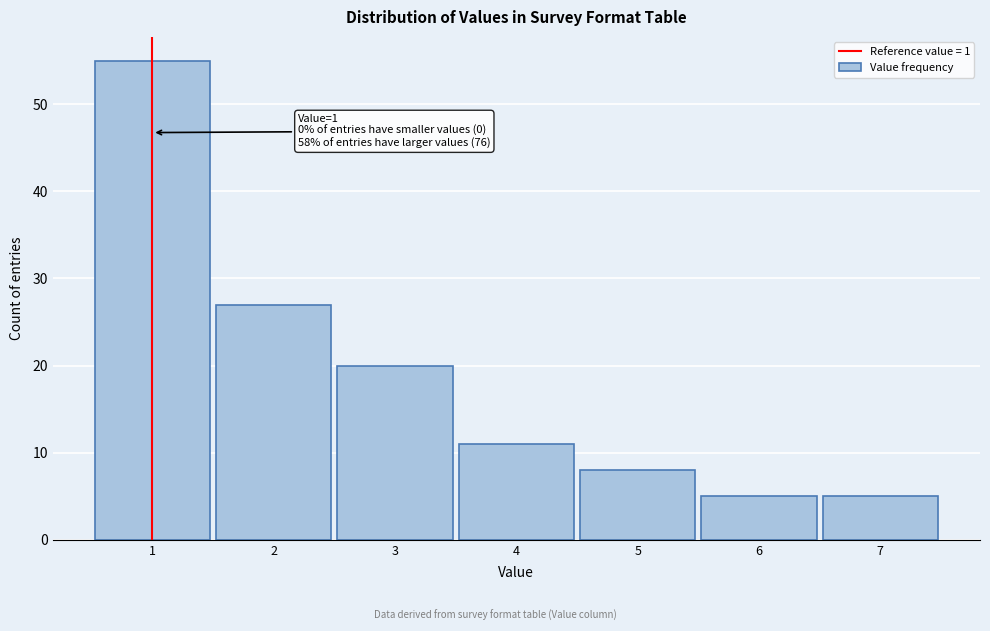

Reading right to left, what are all the values shown in this chart?

7=5	6=5	5=8	4=11	3=20	2=27	1=55